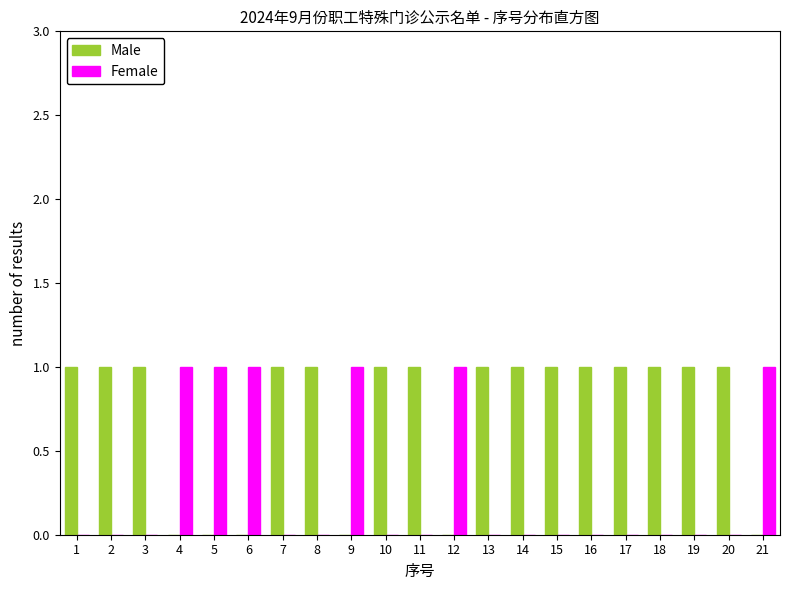

Reading left to right, list every range on the x-axis with the height of the bar of each series over it. The values are not printed on the chart, so give them approximately, as read against the axis.

0.5 to 1.5: Male=1	Female=0
1.5 to 2.5: Male=1	Female=0
2.5 to 3.5: Male=1	Female=0
3.5 to 4.5: Male=0	Female=1
4.5 to 5.5: Male=0	Female=1
5.5 to 6.5: Male=0	Female=1
6.5 to 7.5: Male=1	Female=0
7.5 to 8.5: Male=1	Female=0
8.5 to 9.5: Male=0	Female=1
9.5 to 10.5: Male=1	Female=0
10.5 to 11.5: Male=1	Female=0
11.5 to 12.5: Male=0	Female=1
12.5 to 13.5: Male=1	Female=0
13.5 to 14.5: Male=1	Female=0
14.5 to 15.5: Male=1	Female=0
15.5 to 16.5: Male=1	Female=0
16.5 to 17.5: Male=1	Female=0
17.5 to 18.5: Male=1	Female=0
18.5 to 19.5: Male=1	Female=0
19.5 to 20.5: Male=1	Female=0
20.5 to 21.5: Male=0	Female=1